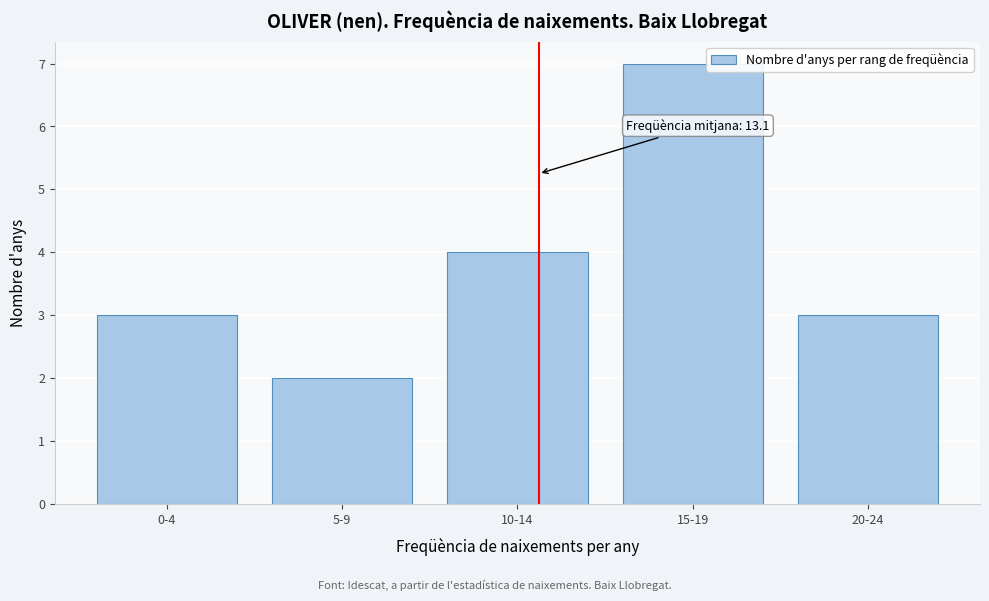

Reading right to left, list all the values displayed in this chart.

20-24=3	15-19=7	10-14=4	5-9=2	0-4=3